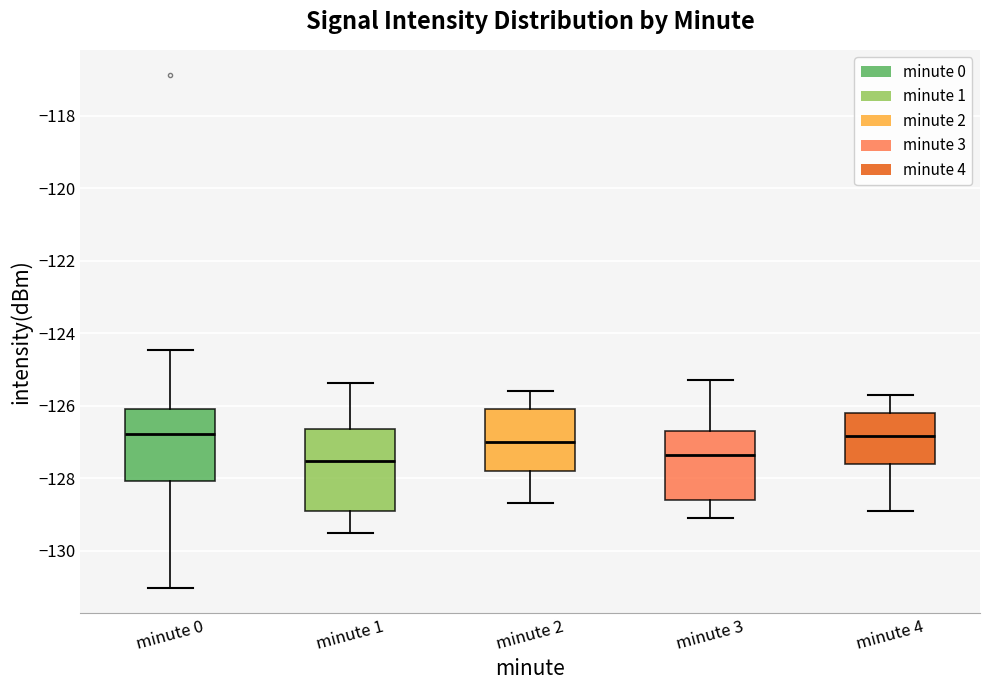

Reading left to right, read every box against the y-axis: the position of its median line, the range the box covers, and the ends of its whiskers. The values are not printed on the chart, so give them approximately, as read against the axis.

minute 0: median -126.8, box -128.0 to -126.0, whiskers -131.0 to -124.4
minute 1: median -127.6, box -129.0 to -126.6, whiskers -129.6 to -125.4
minute 2: median -127.0, box -127.8 to -126.0, whiskers -128.6 to -125.6
minute 3: median -127.4, box -128.6 to -126.6, whiskers -129.0 to -125.2
minute 4: median -126.8, box -127.6 to -126.2, whiskers -128.8 to -125.6